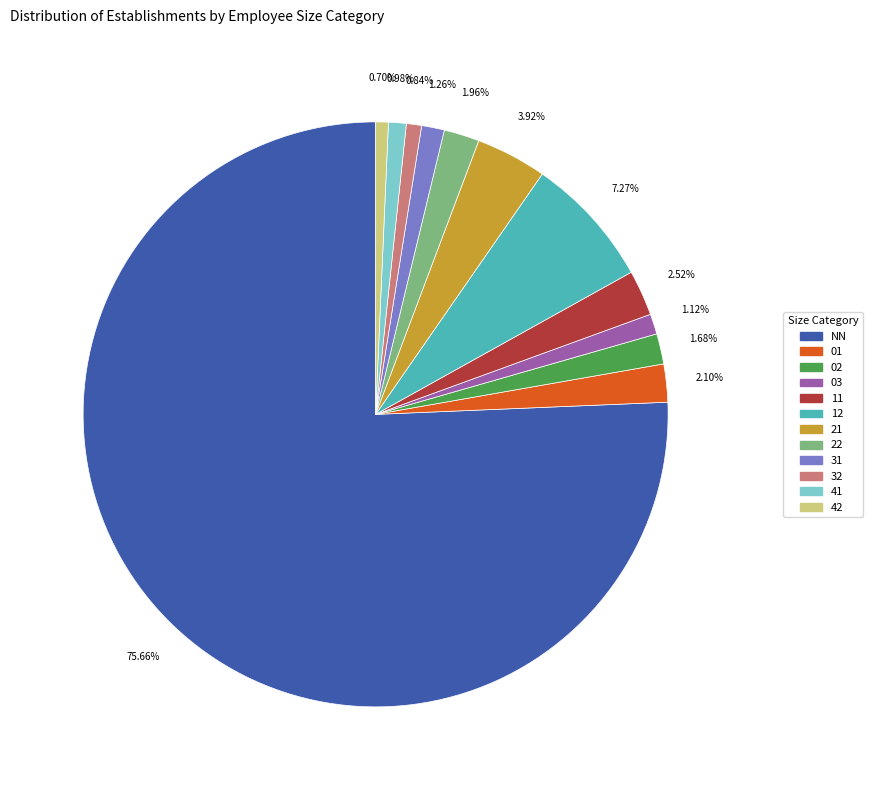

Which slice represents more than half of the pie?

NN